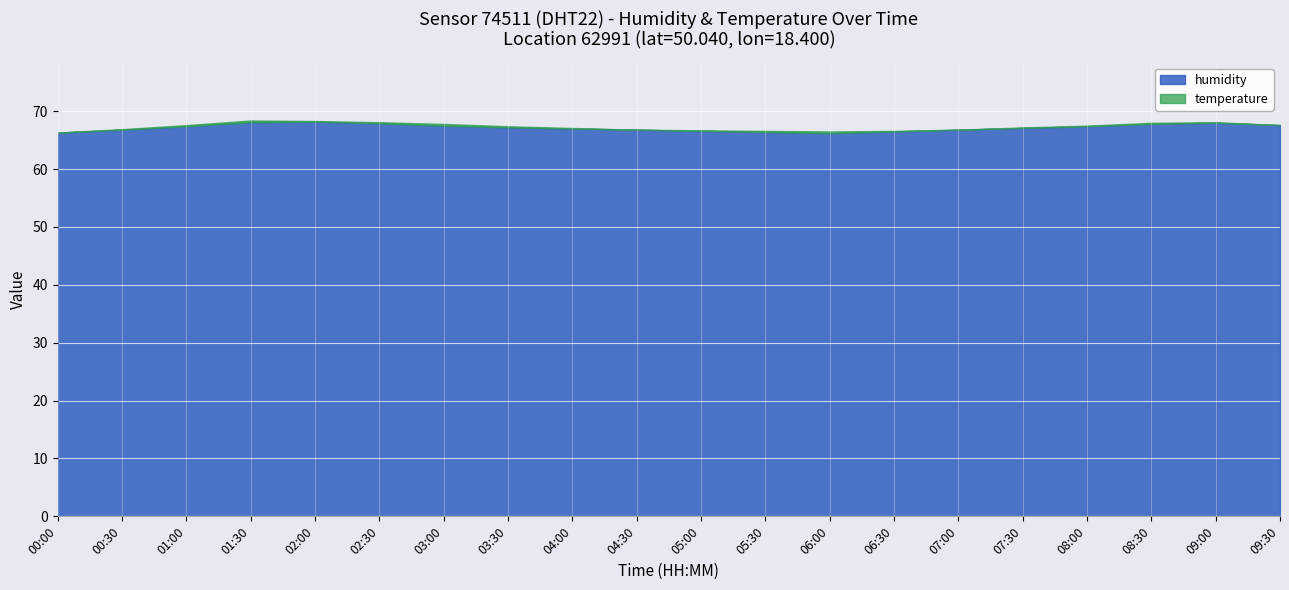

How many lines are shown in the chart?

2